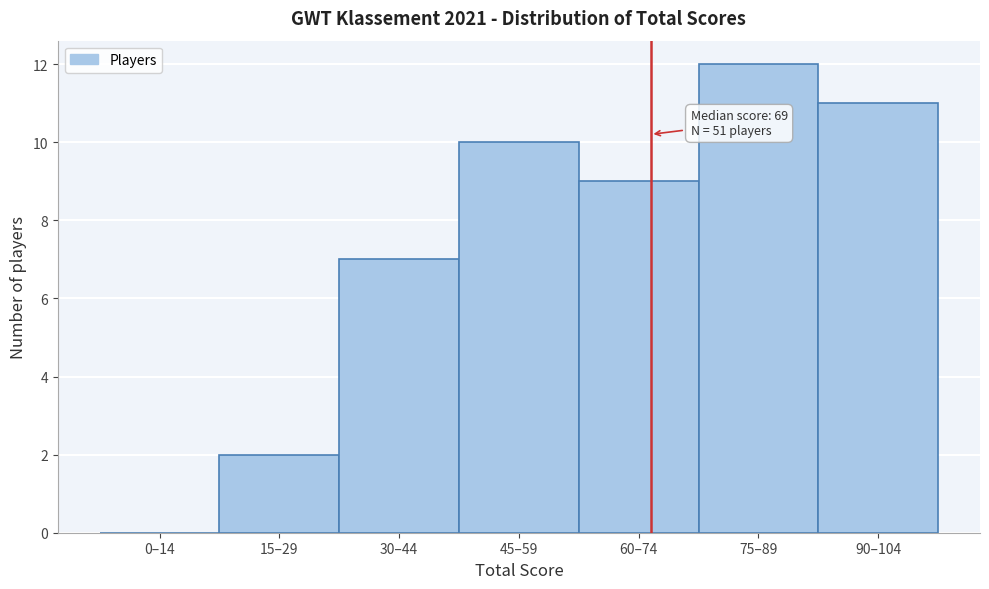

Reading left to right, extract all data points from this chart.

0–14=0	15–29=2	30–44=7	45–59=10	60–74=9	75–89=12	90–104=11